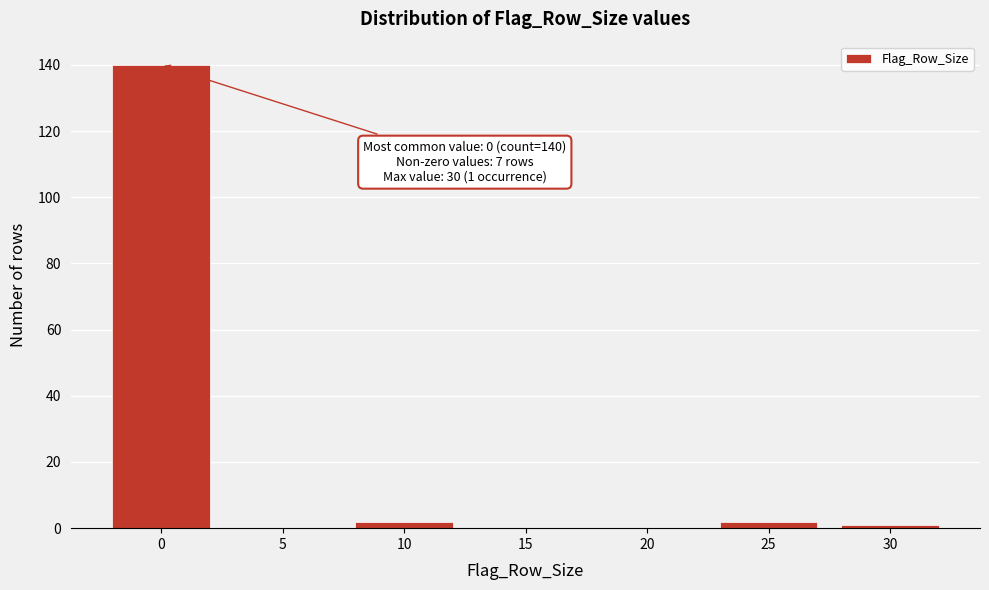

Reading left to right, what are all the values shown in this chart?

0=140	5=0	10=2	15=0	20=0	25=2	30=1